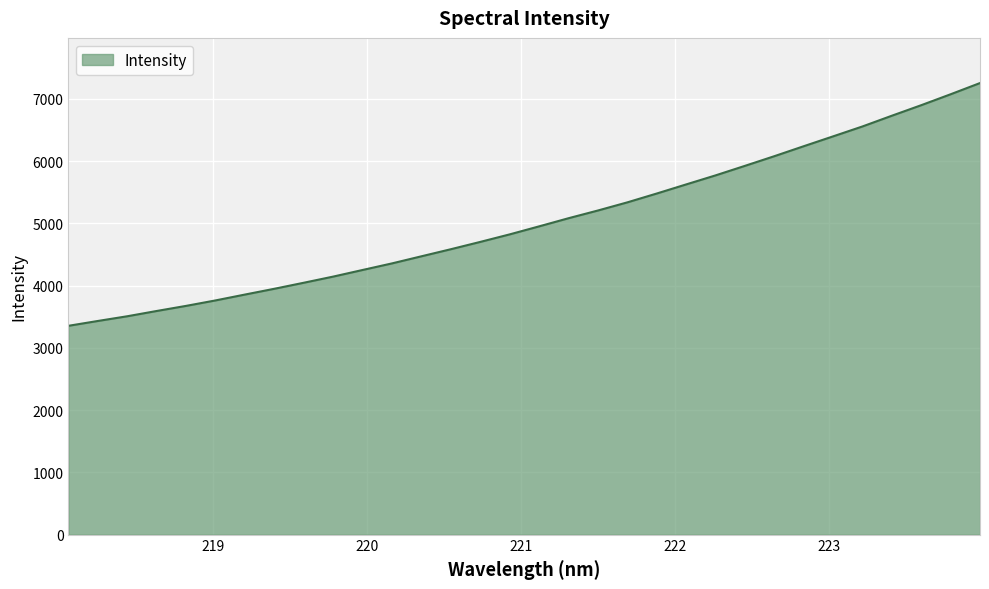

What is the greatest value displayed?

7255.6